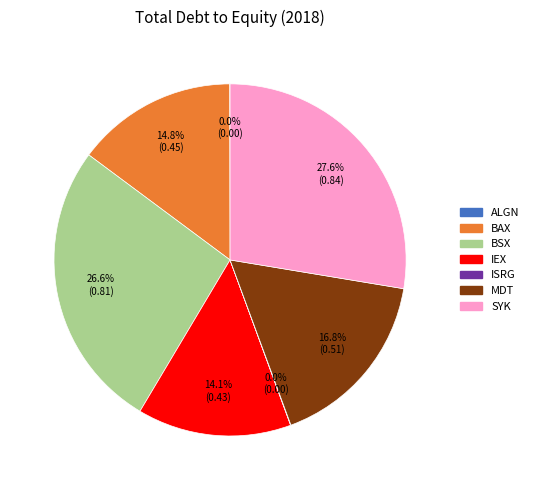

Is there any slice that represents more than half of the pie?

No